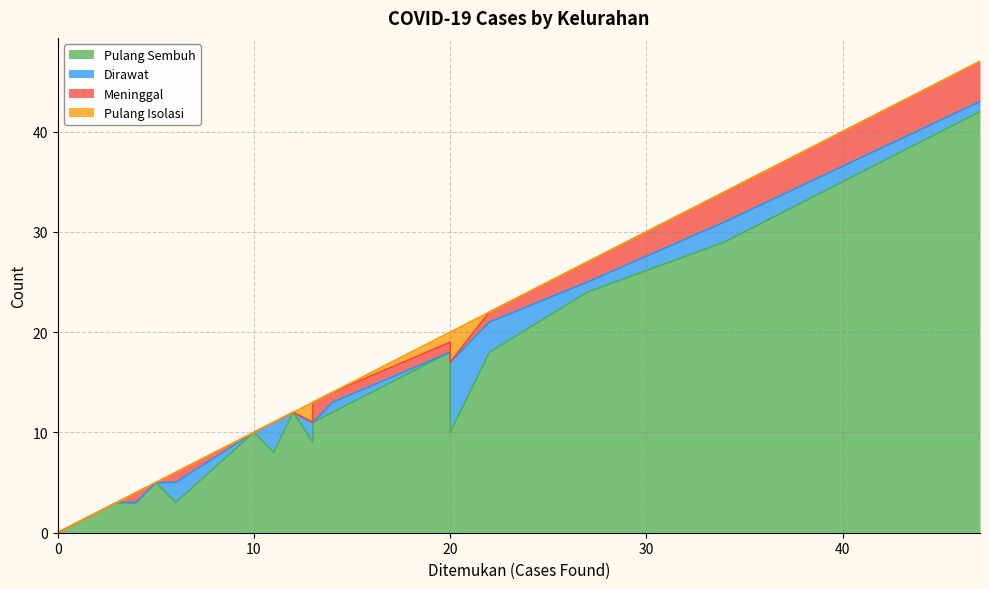

True or false: Dirawat and Pulang Sembuh intersect in this chart.

False